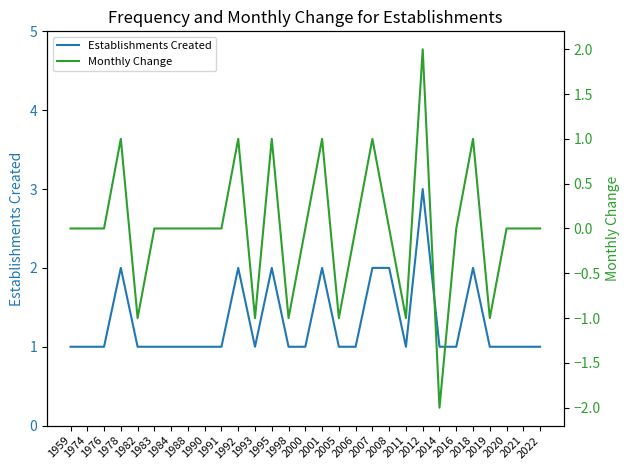

How many Establishments Created values are between 1 and 2?

28